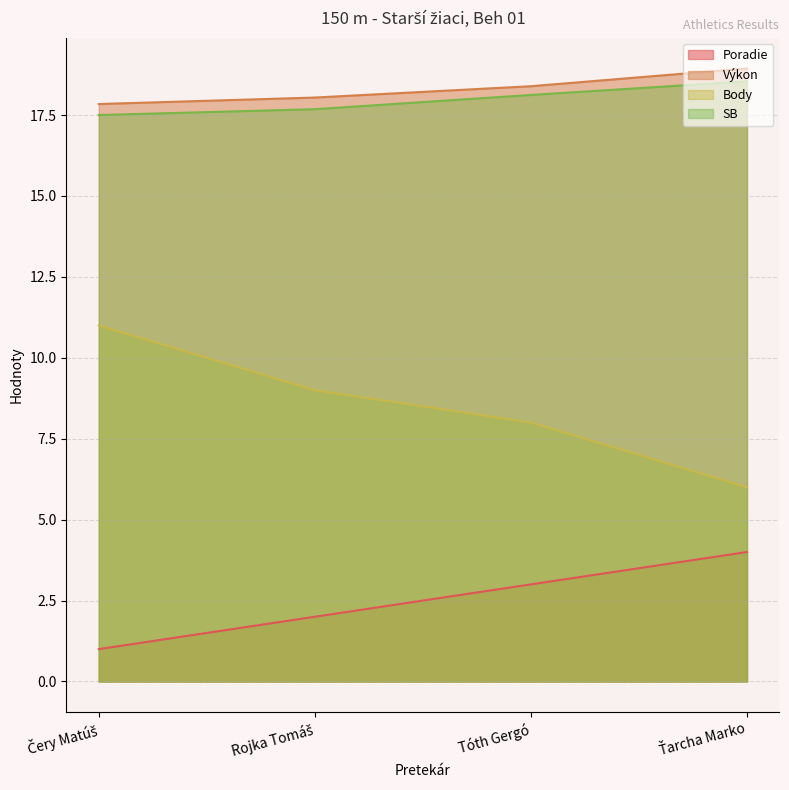

Where is SB nearest to the value 18?

Tóth Gergó